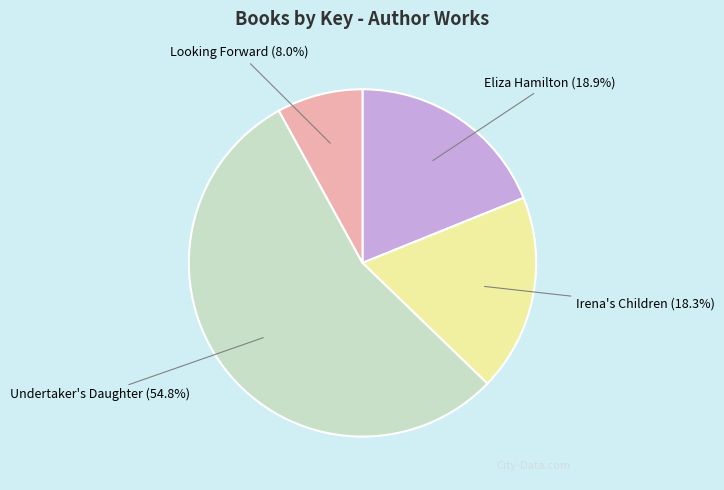

Which slice represents more than half of the pie?

Undertaker's Daughter